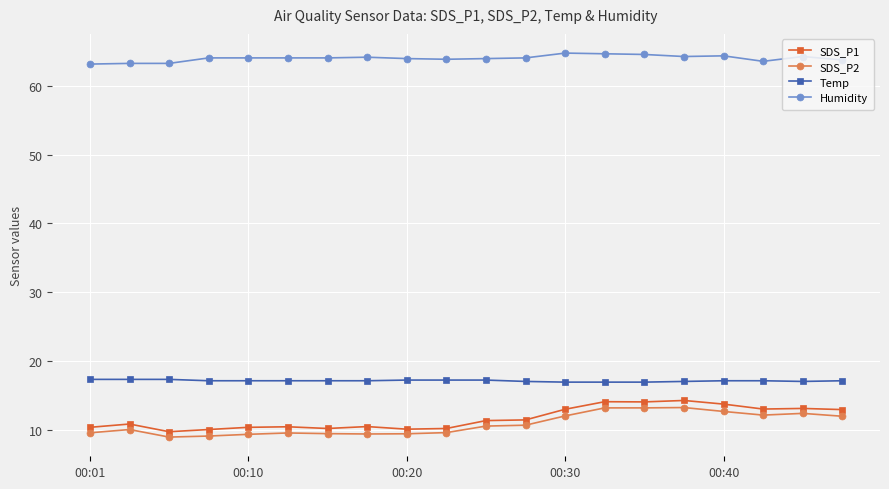

Which series has the largest total across all categories?

Humidity